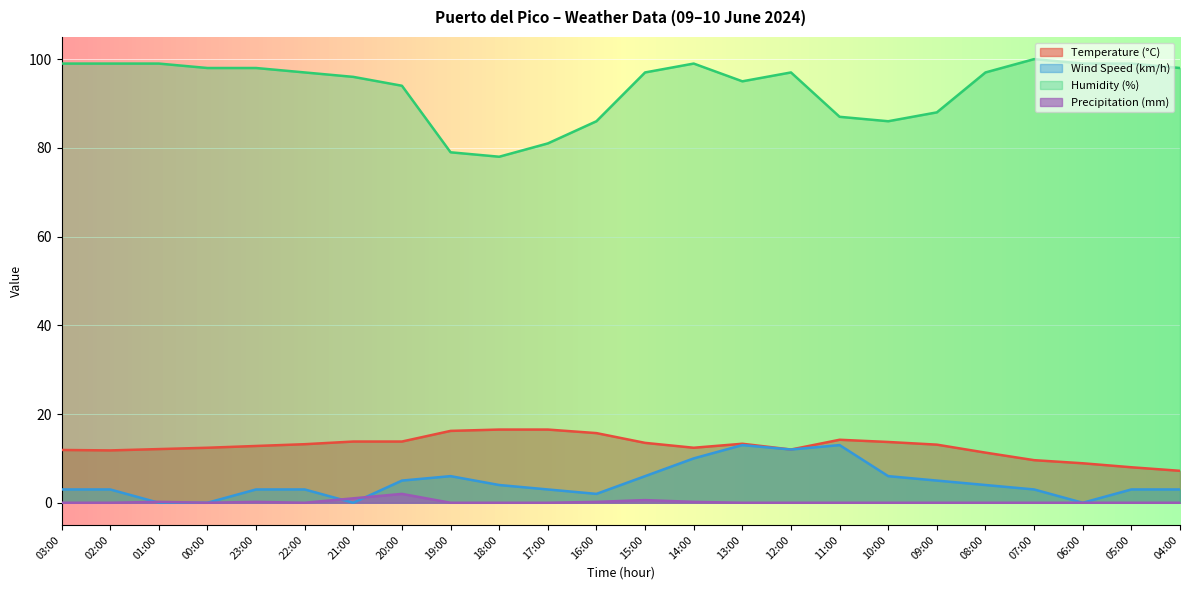

At which label is Wind Speed (km/h) closest to 6?

19:00